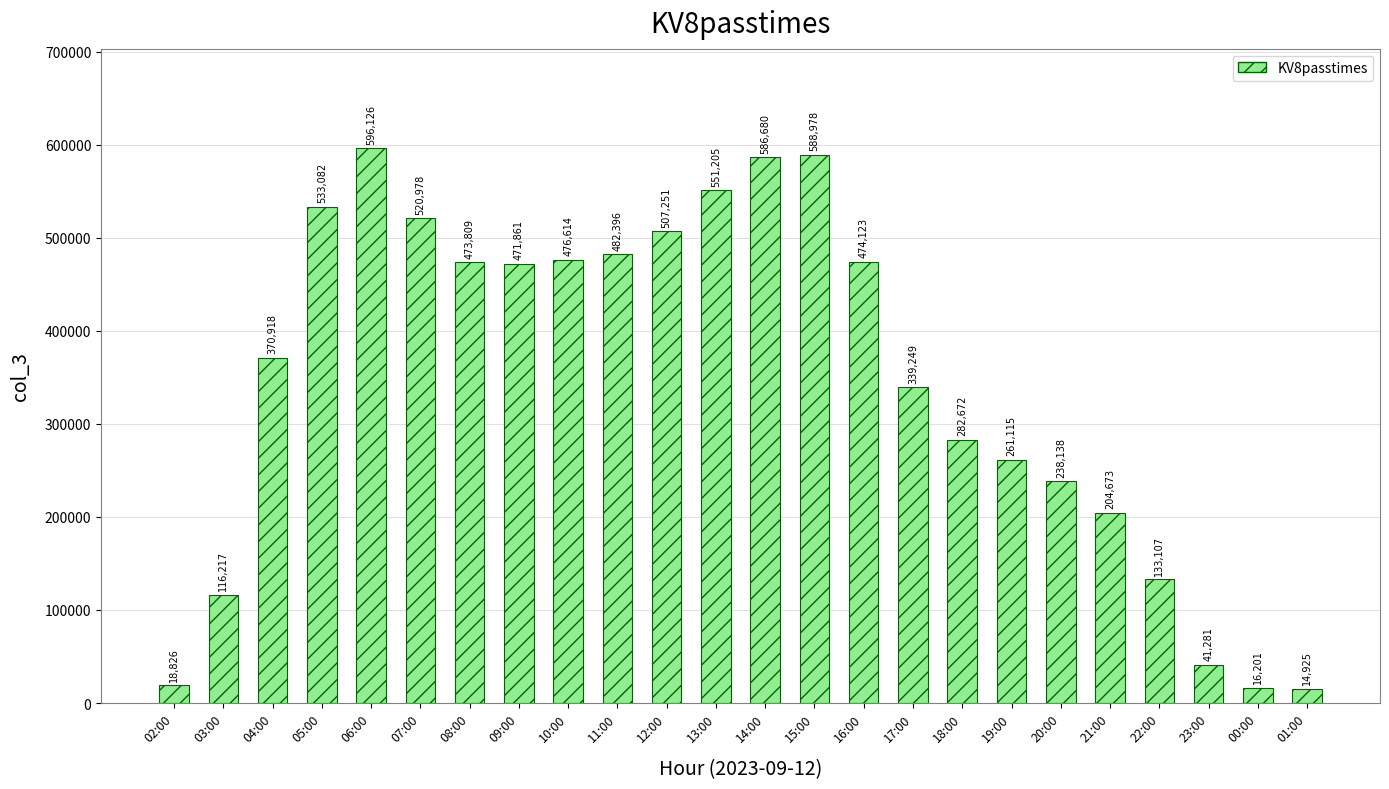

What is the minimum value shown in the chart?

14925